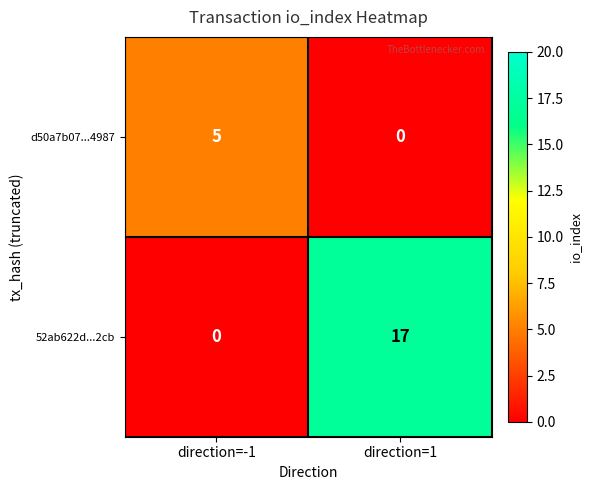

Rank the series by their maximum value, from highest to lowest.

52ab622d...2cb, d50a7b07...4987